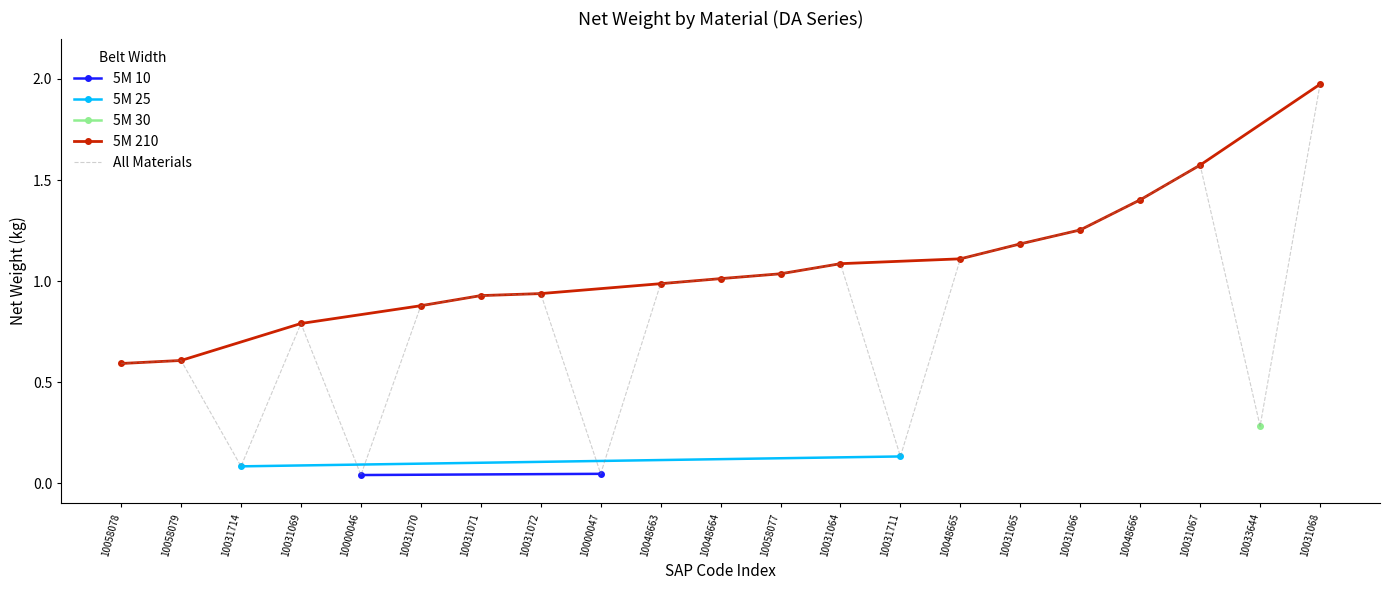

True or false: All Materials has a value of 1.4 at 10048666.

True